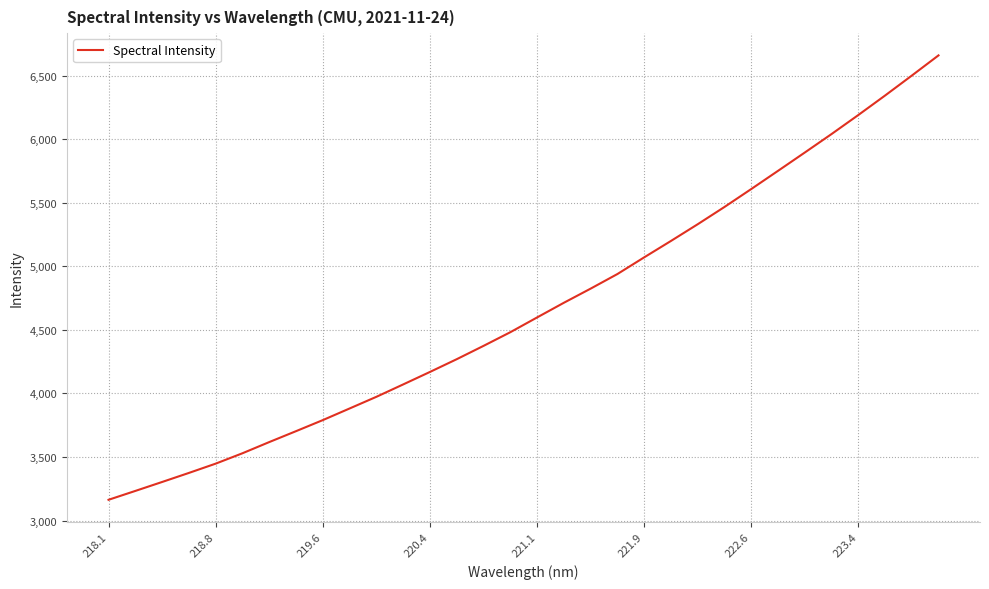

What is the greatest value displayed?

6658.8